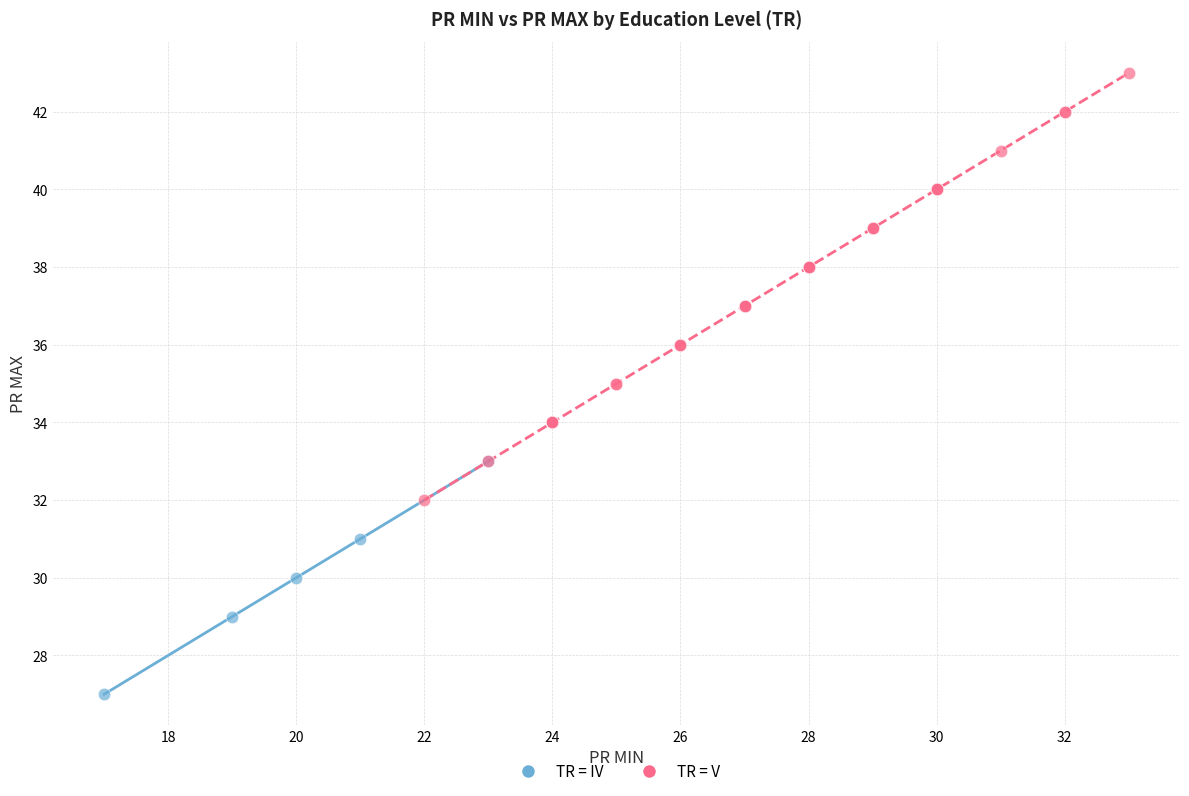

Which series reaches the maximum Y coordinate?

TR = V